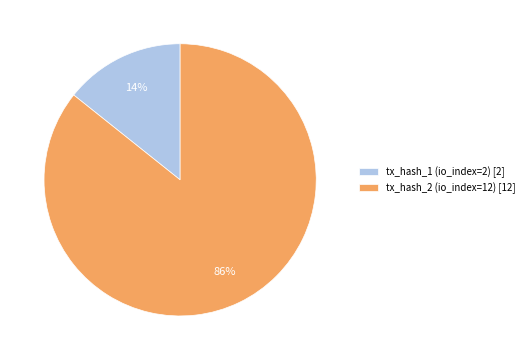

What percentage is the tx_hash_1 (io_index=2) slice, to the nearest percent?

14%